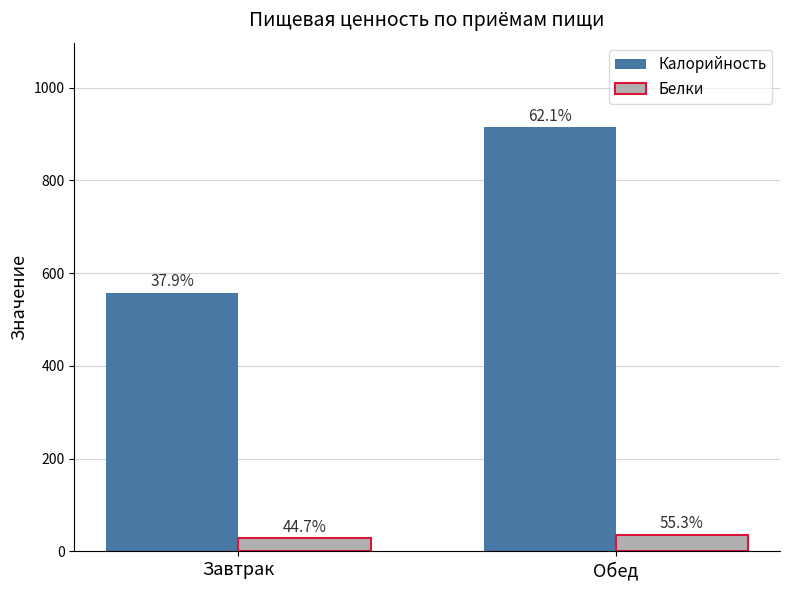

How many bars are there in each group?

2